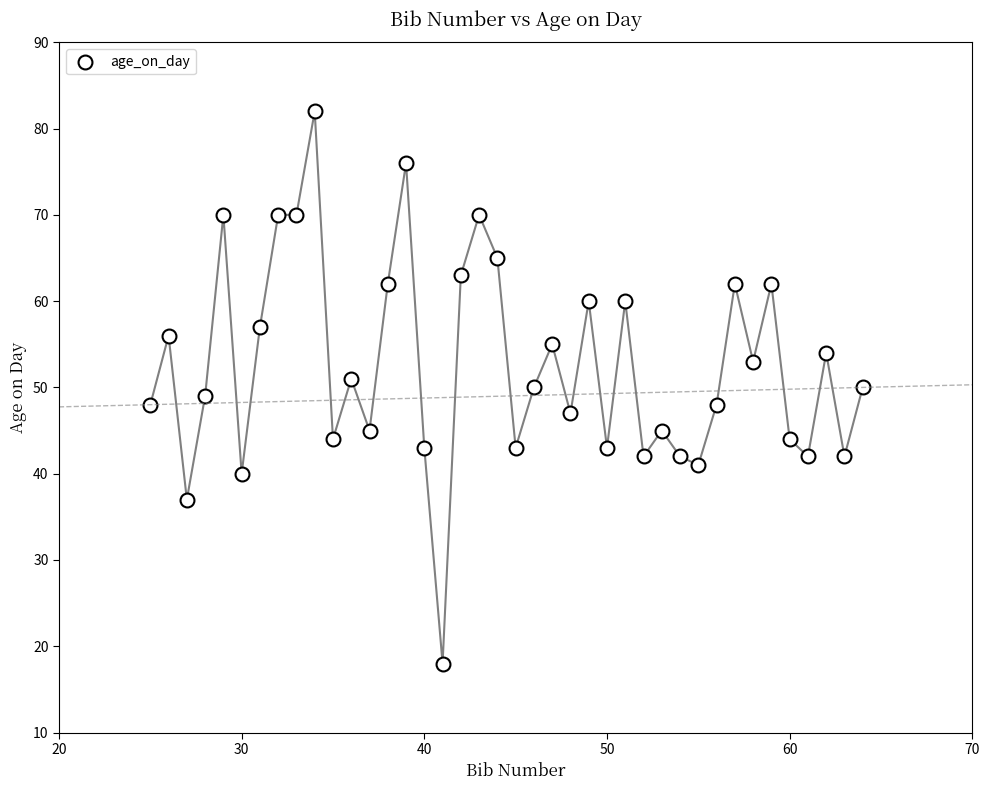

What is the range of Y values (max minus min)?

64